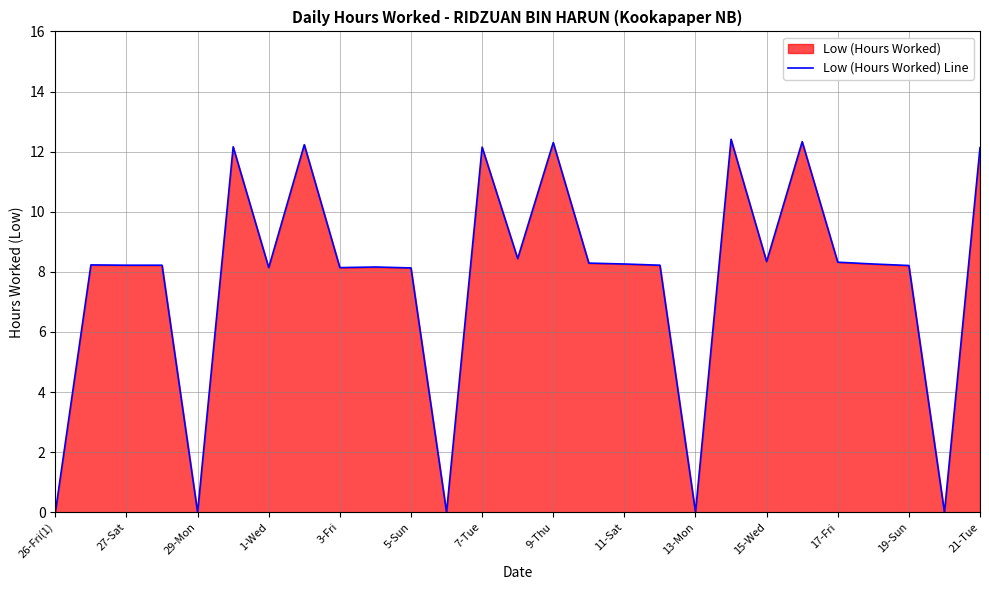

What is the maximum value shown in the chart?

12.4